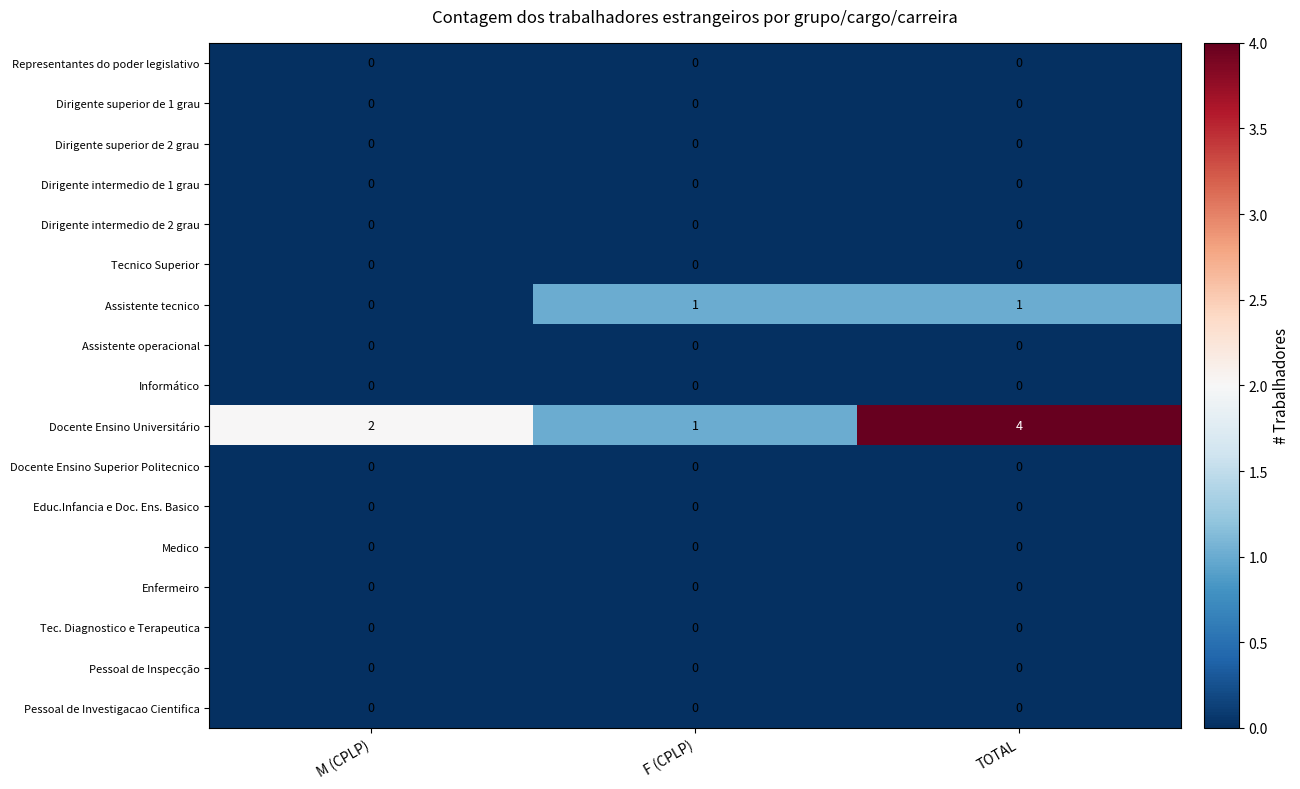

Which series has the largest range (max minus min)?

Docente Ensino Universitário